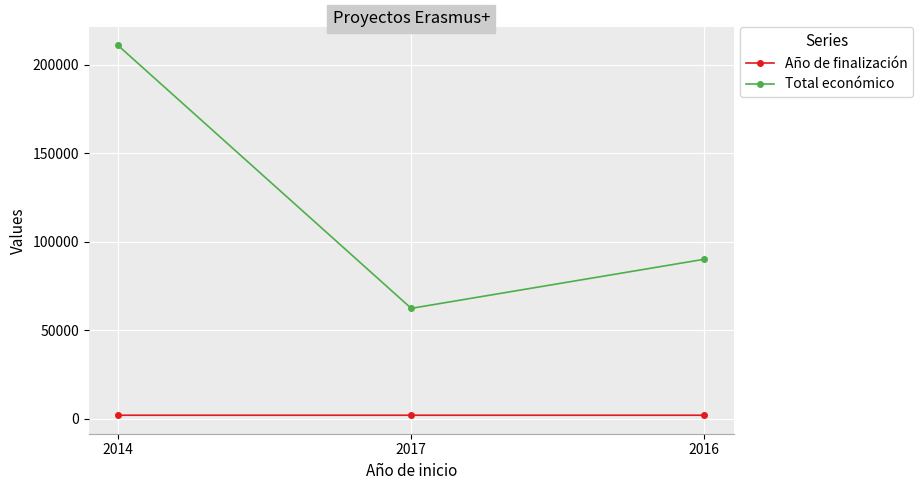

Which label corresponds to the largest value in the chart?

2014